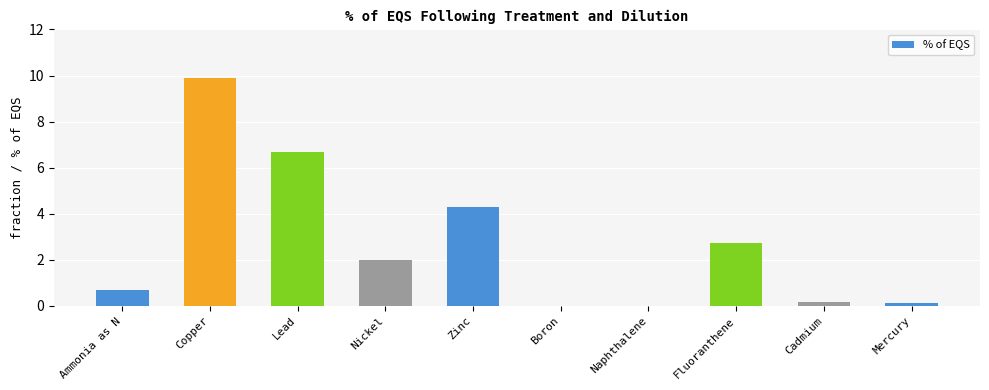

Read the value at Copper.

9.9